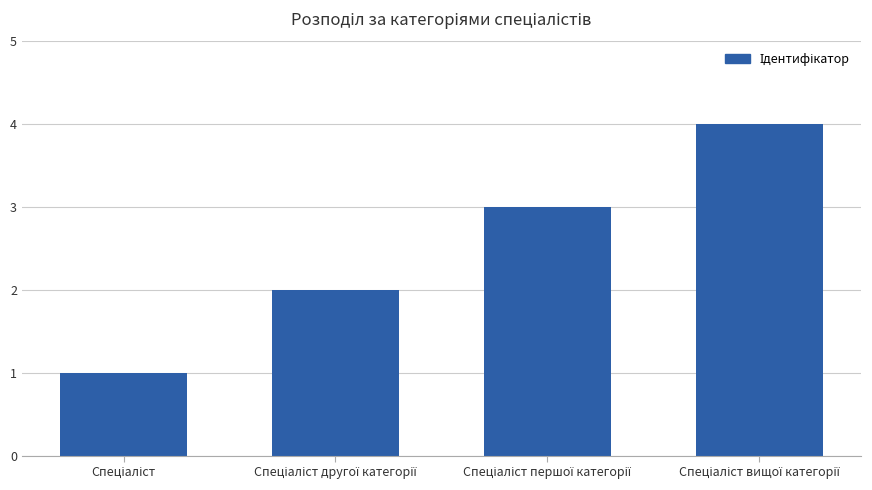

Count the number of categories in the chart.

4